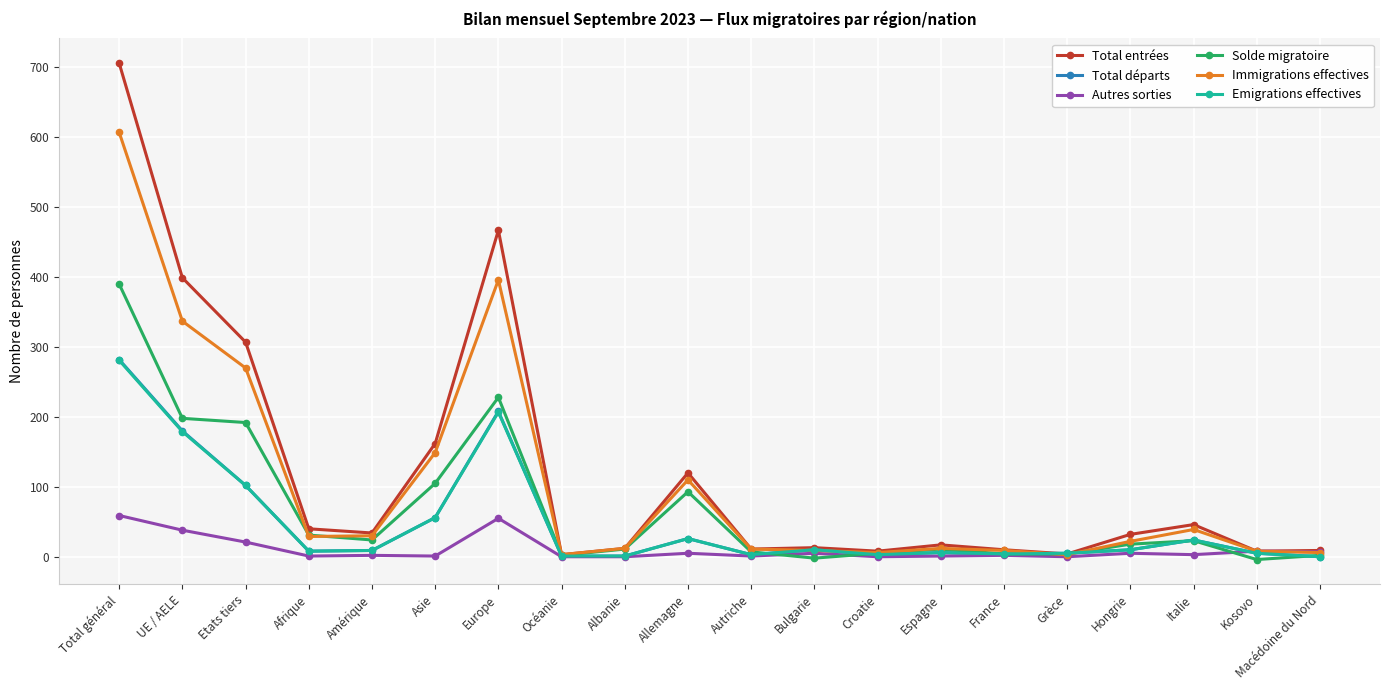

How many series are shown in this chart?

6